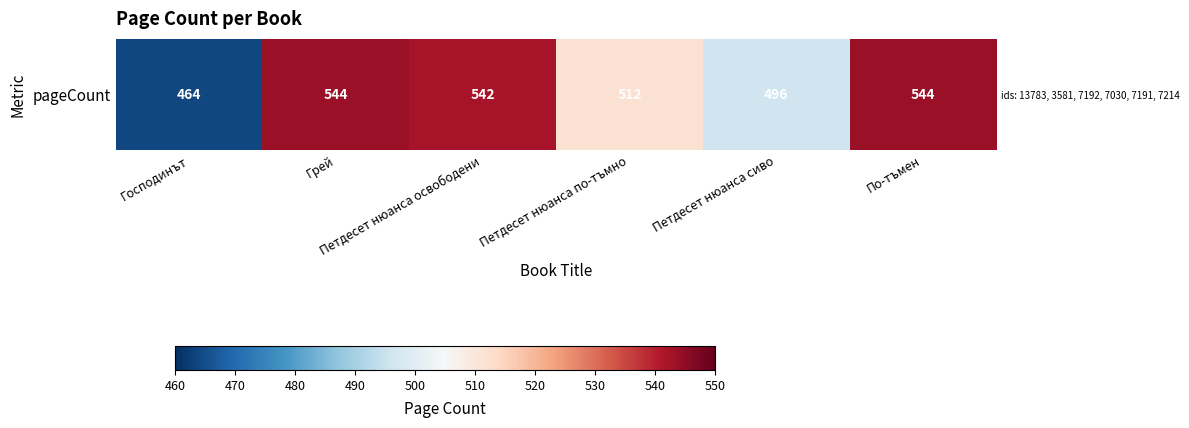

Rank the categories by value from lowest to highest.

Господинът, Петдесет нюанса сиво, Петдесет нюанса по-тъмно, Петдесет нюанса освободени, Грей, По-тъмен